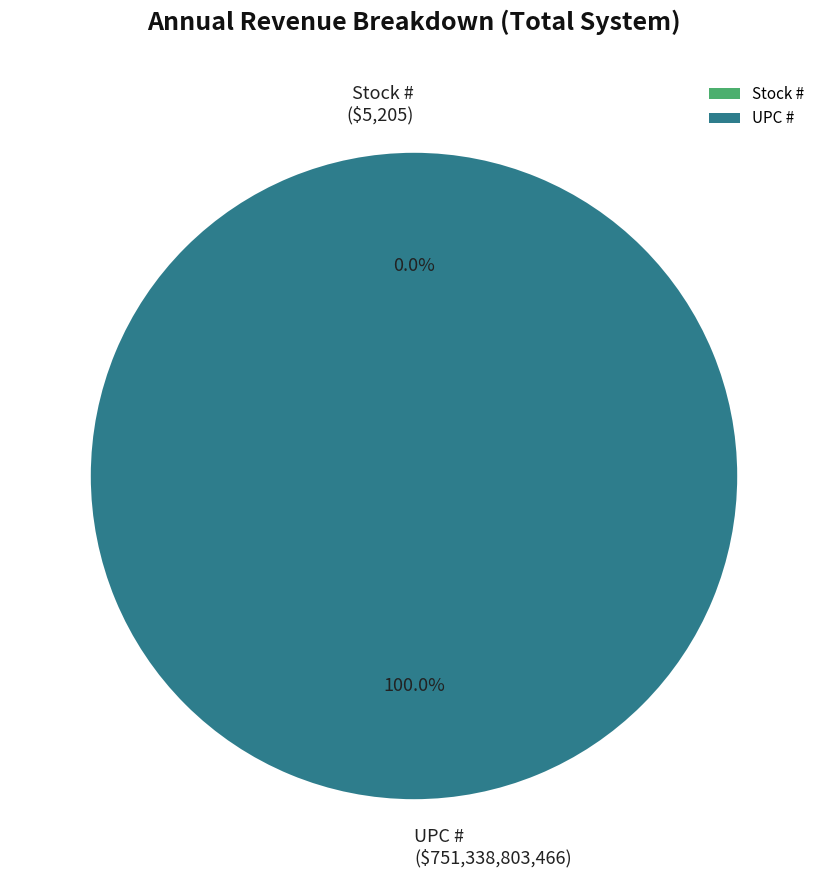

To the nearest percent, what is the combined percentage of Stock # and UPC #?

100%